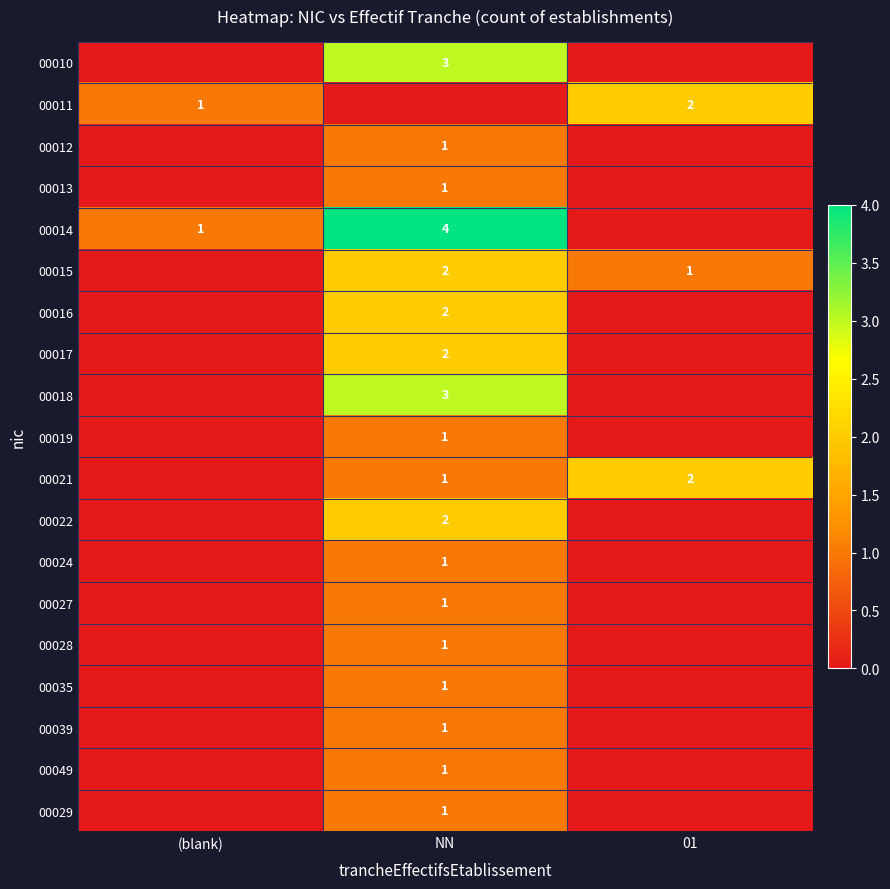

What is the difference between the 00014 values at (blank) and NN?

3